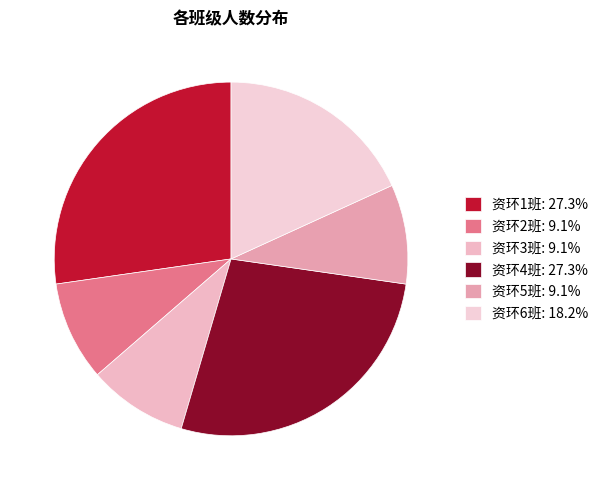

Is it true that 资环6班 is 18% of the pie?

True